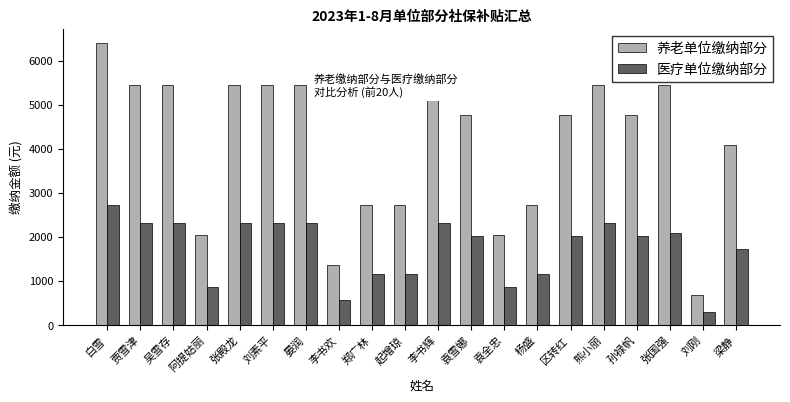

How many data points in 养老单位缴纳部分 are less than 4763?

8